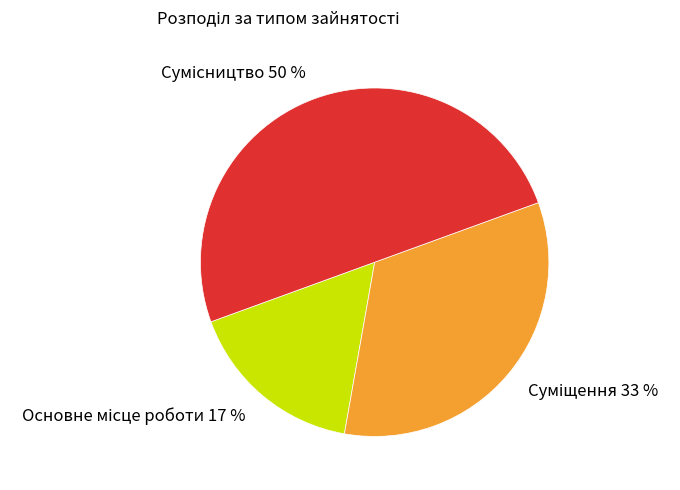

To the nearest percent, what is the difference between the largest and smallest slice percentages?

33%